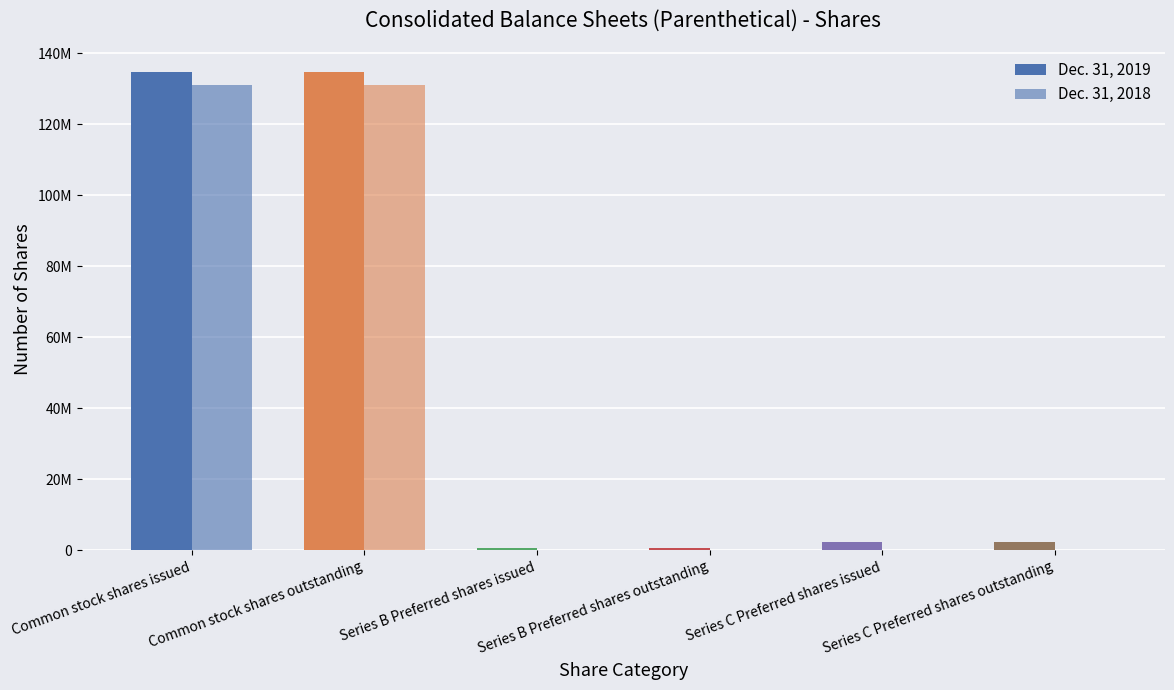

Are the bars horizontal?

No